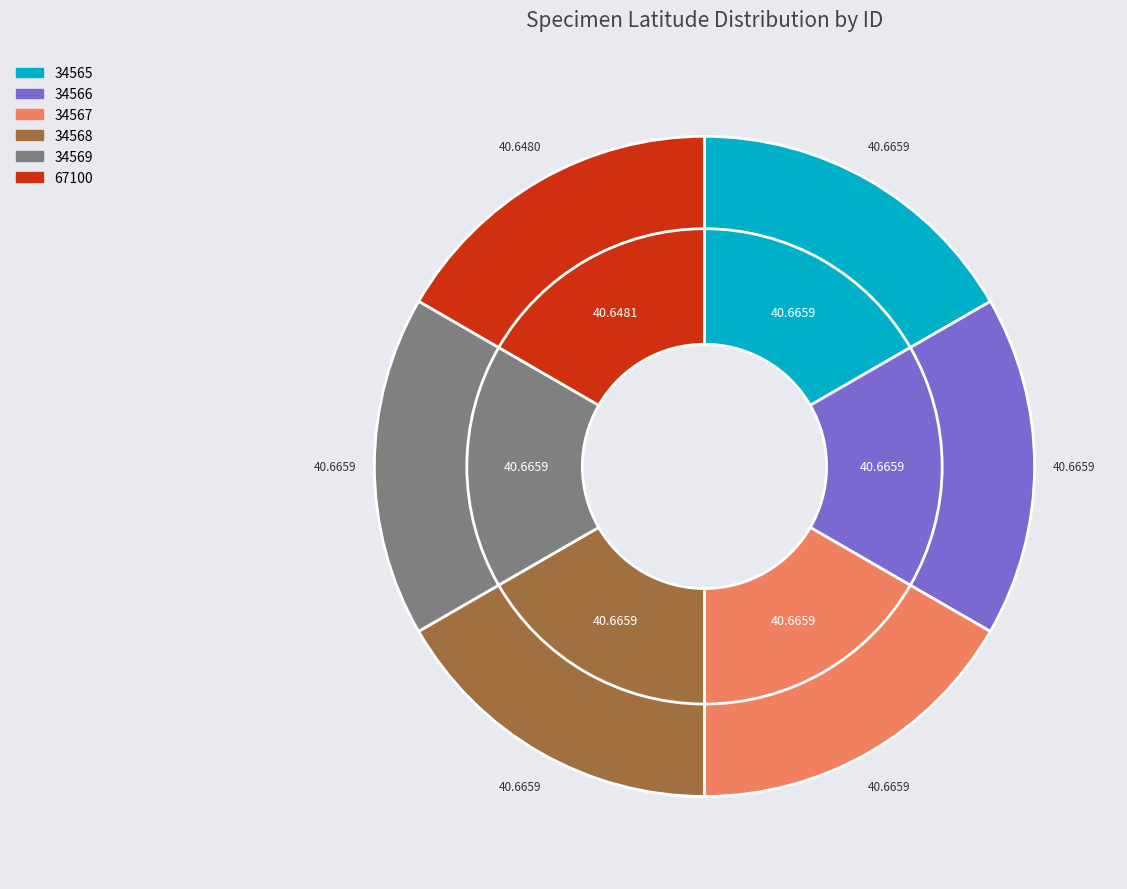

To the nearest percent, what is the combined percentage of 34566 and 67100?

33%